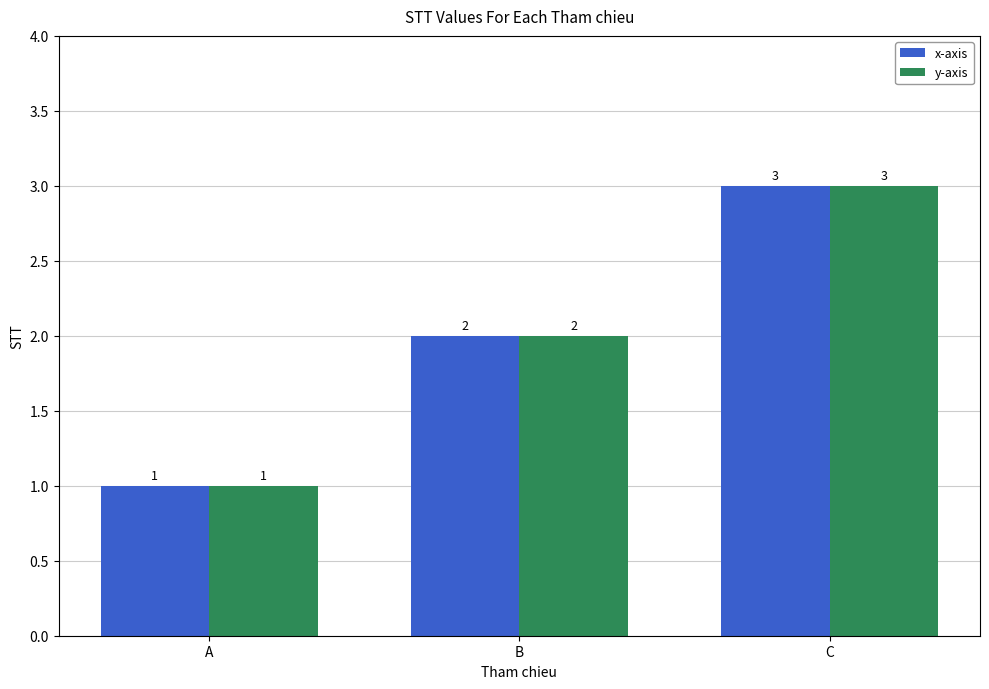

At which category is the sum across all series the highest?

C